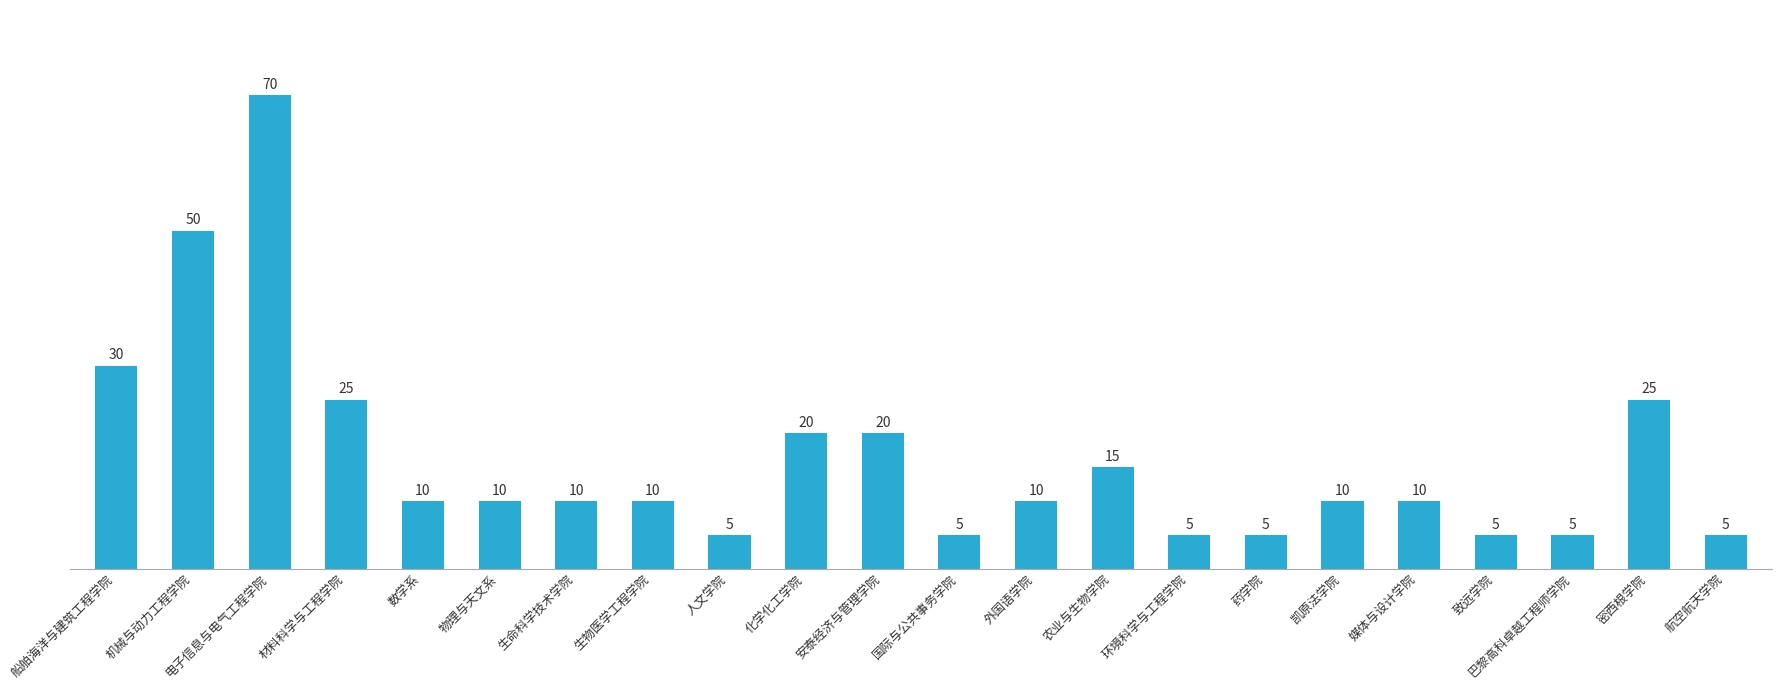

Are the bars horizontal?

No